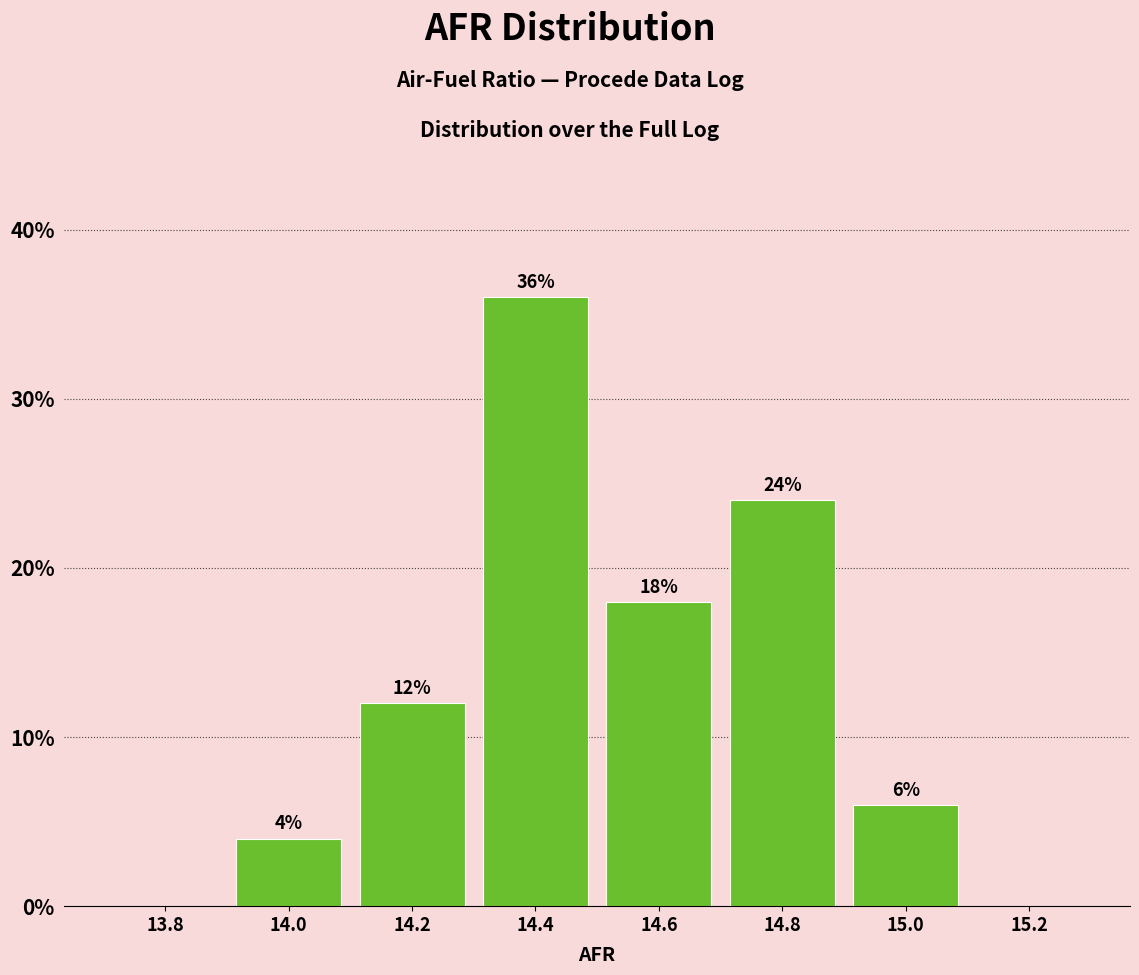

Reading right to left, extract all data points from this chart.

15.2=0	15.0=6	14.8=24	14.6=18	14.4=36	14.2=12	14.0=4	13.8=0